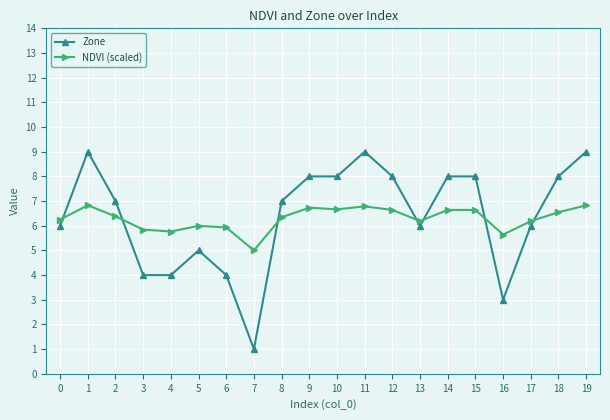

Where do NDVI (scaled) and Zone first cross each other?

0 and 1